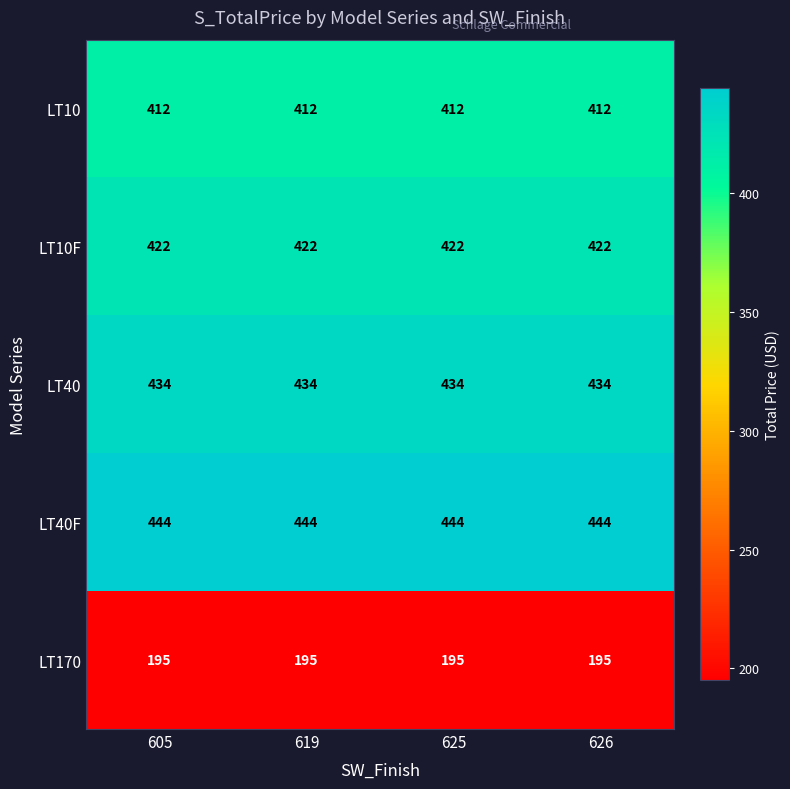

What is the approximate value of LT40 at 619?

434